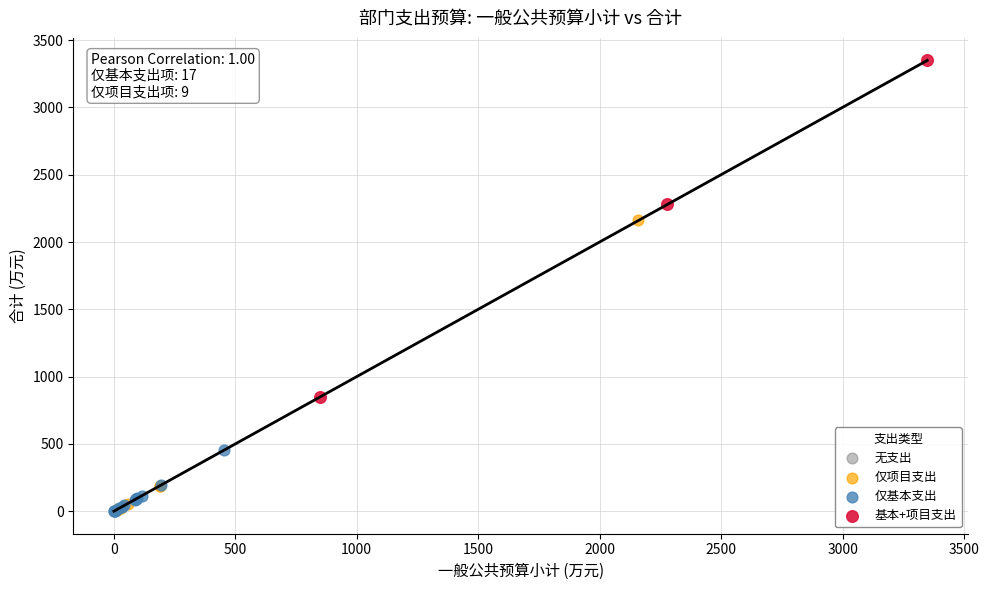

Which series has the largest Y range (max minus min)?

基本+项目支出